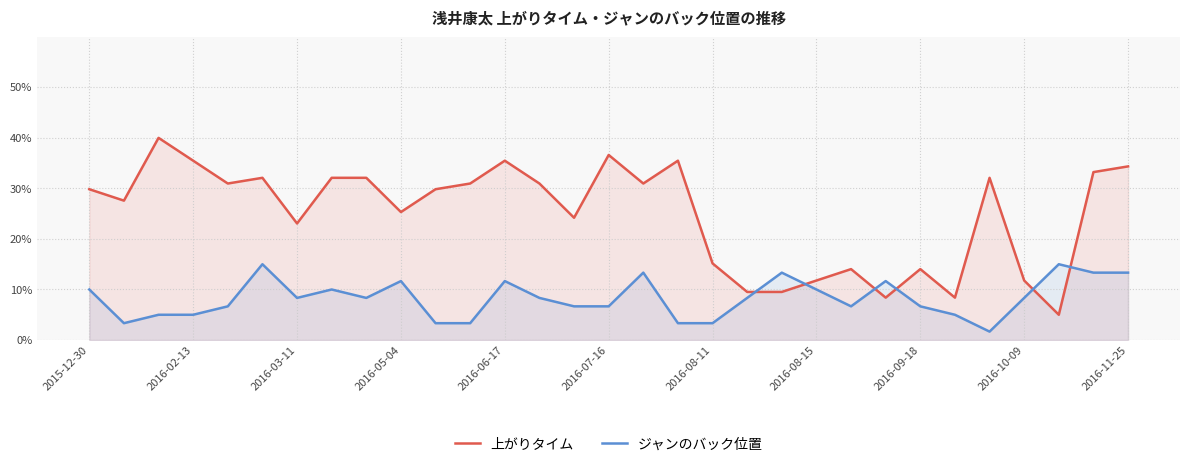

Does the chart display data point markers on the line(s)?

No